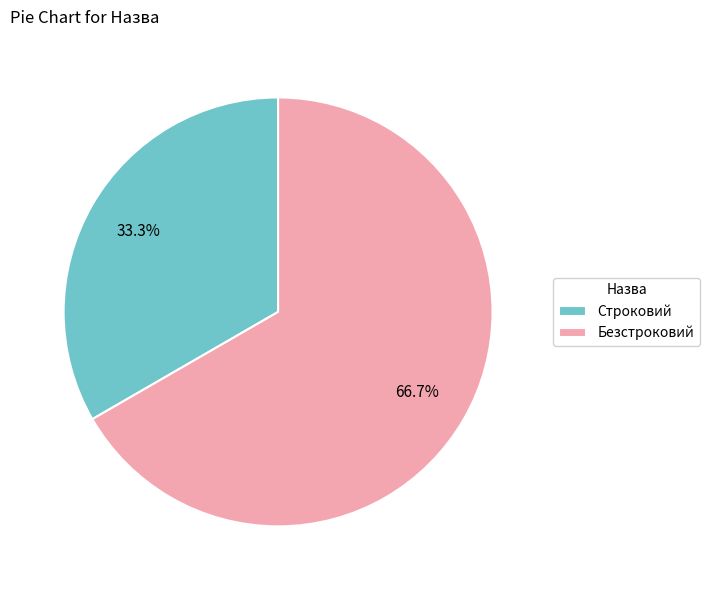

What portion of the pie excludes Безстроковий?

33.3%